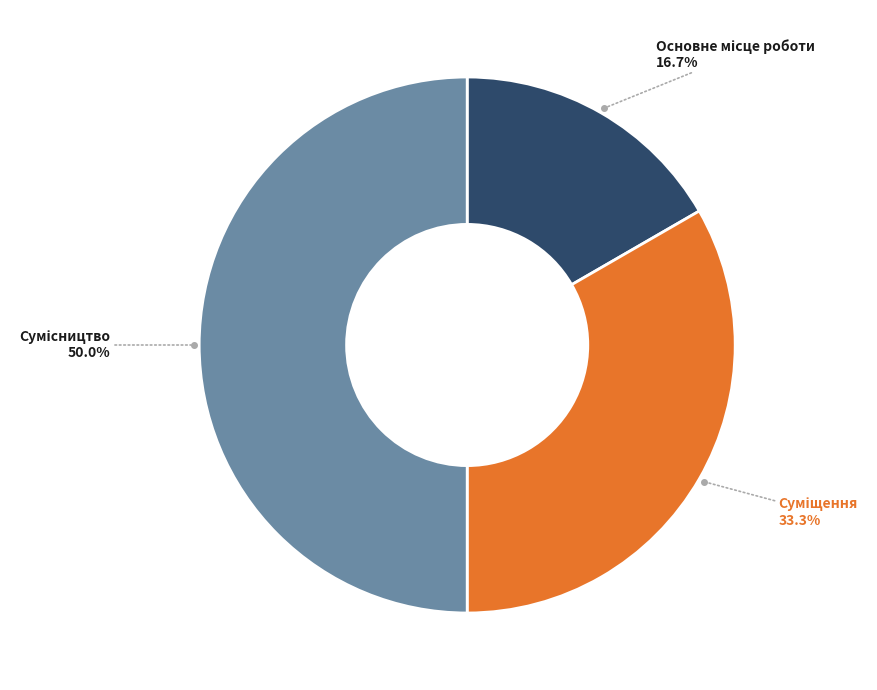

To the nearest percent, what is the difference between the largest and smallest slice percentages?

33%